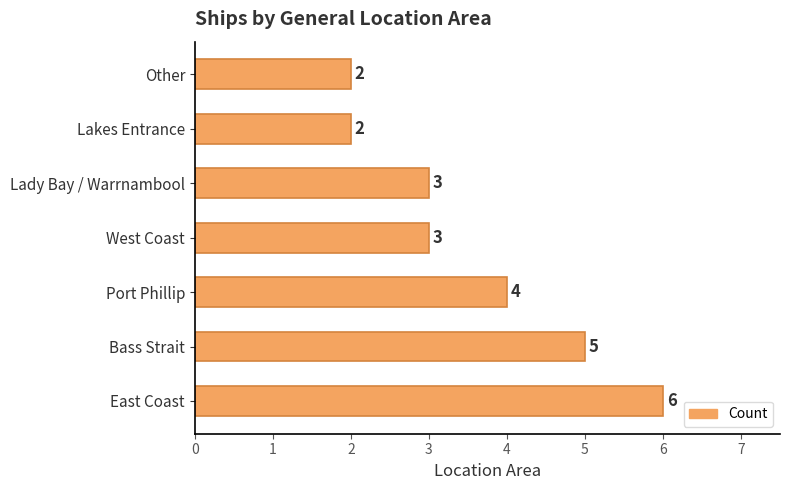

What is the difference between the maximum and second lowest values?

4